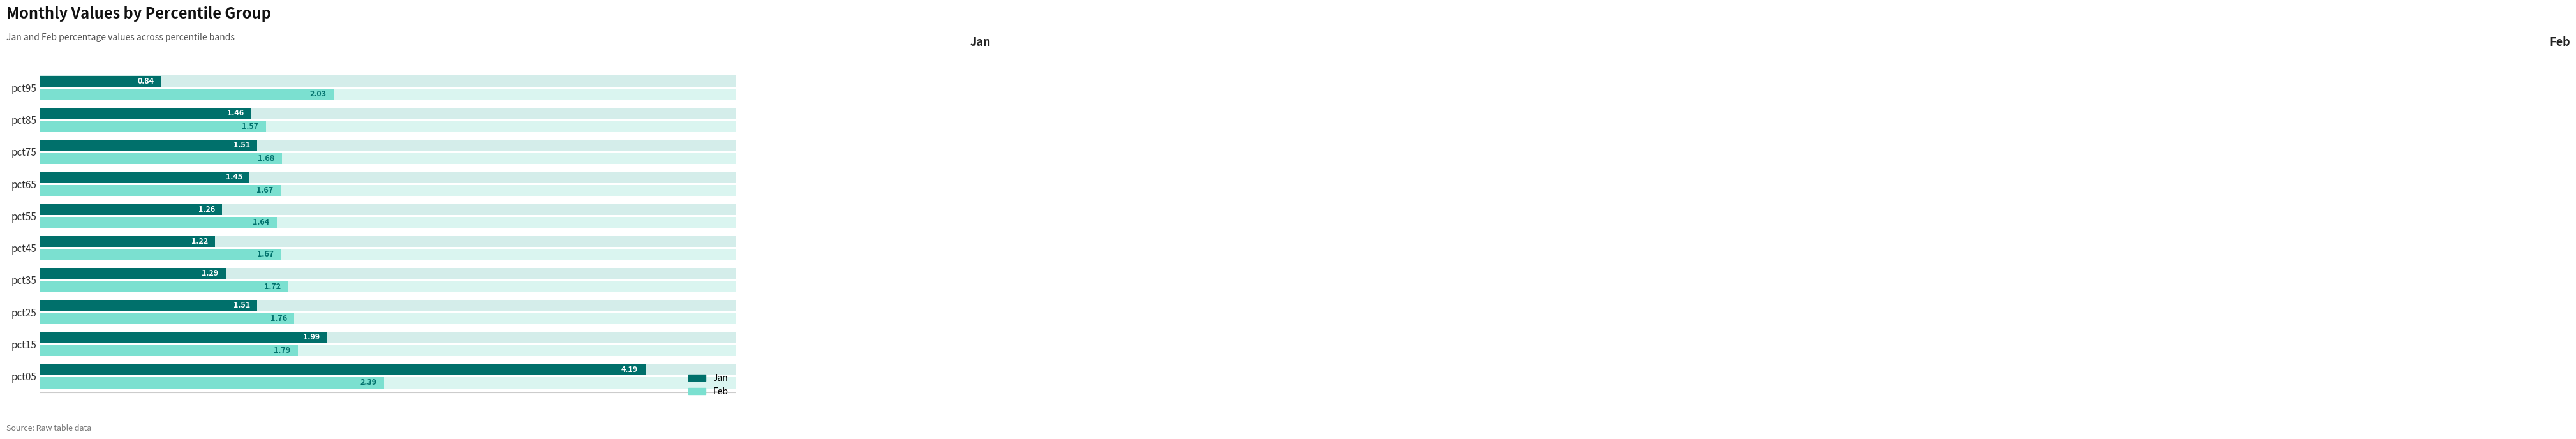

Is it true that Feb equals 2.4 at pct65?

False